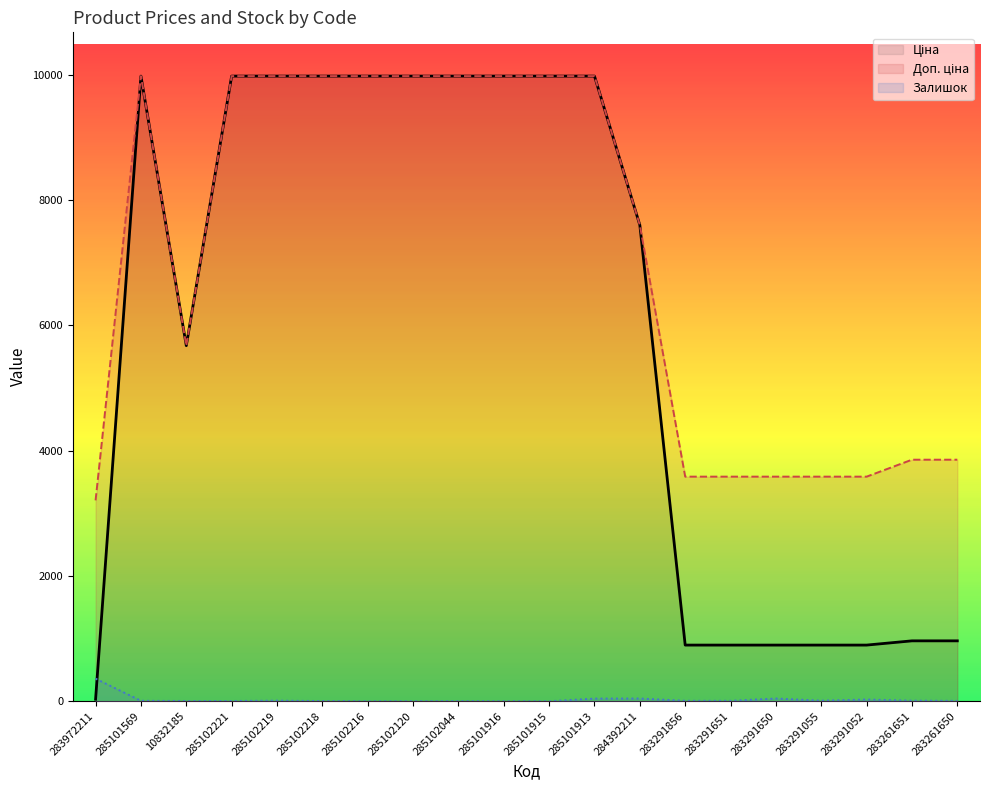

What position from the right is 285102216?

14